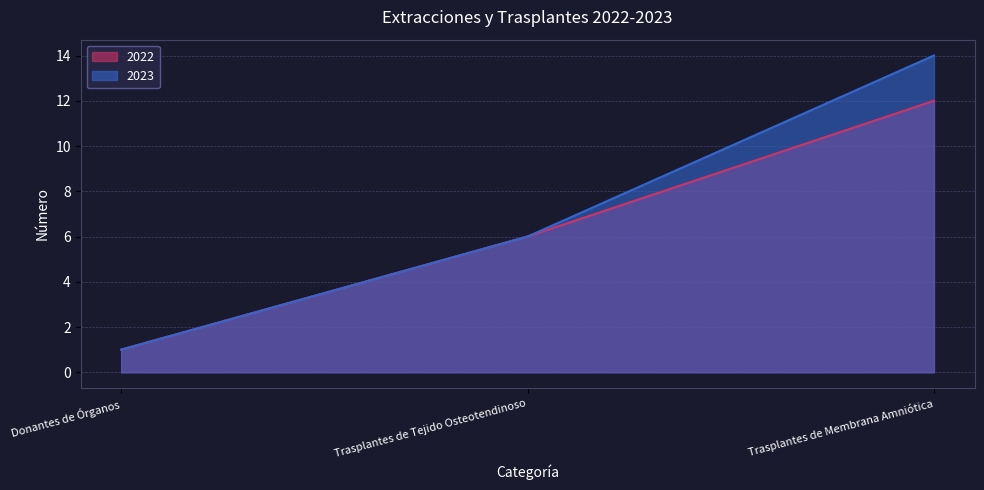

What is the difference between the 2023 values at Trasplantes de Membrana Amniótica and Trasplantes de Tejido Osteotendinoso?

8